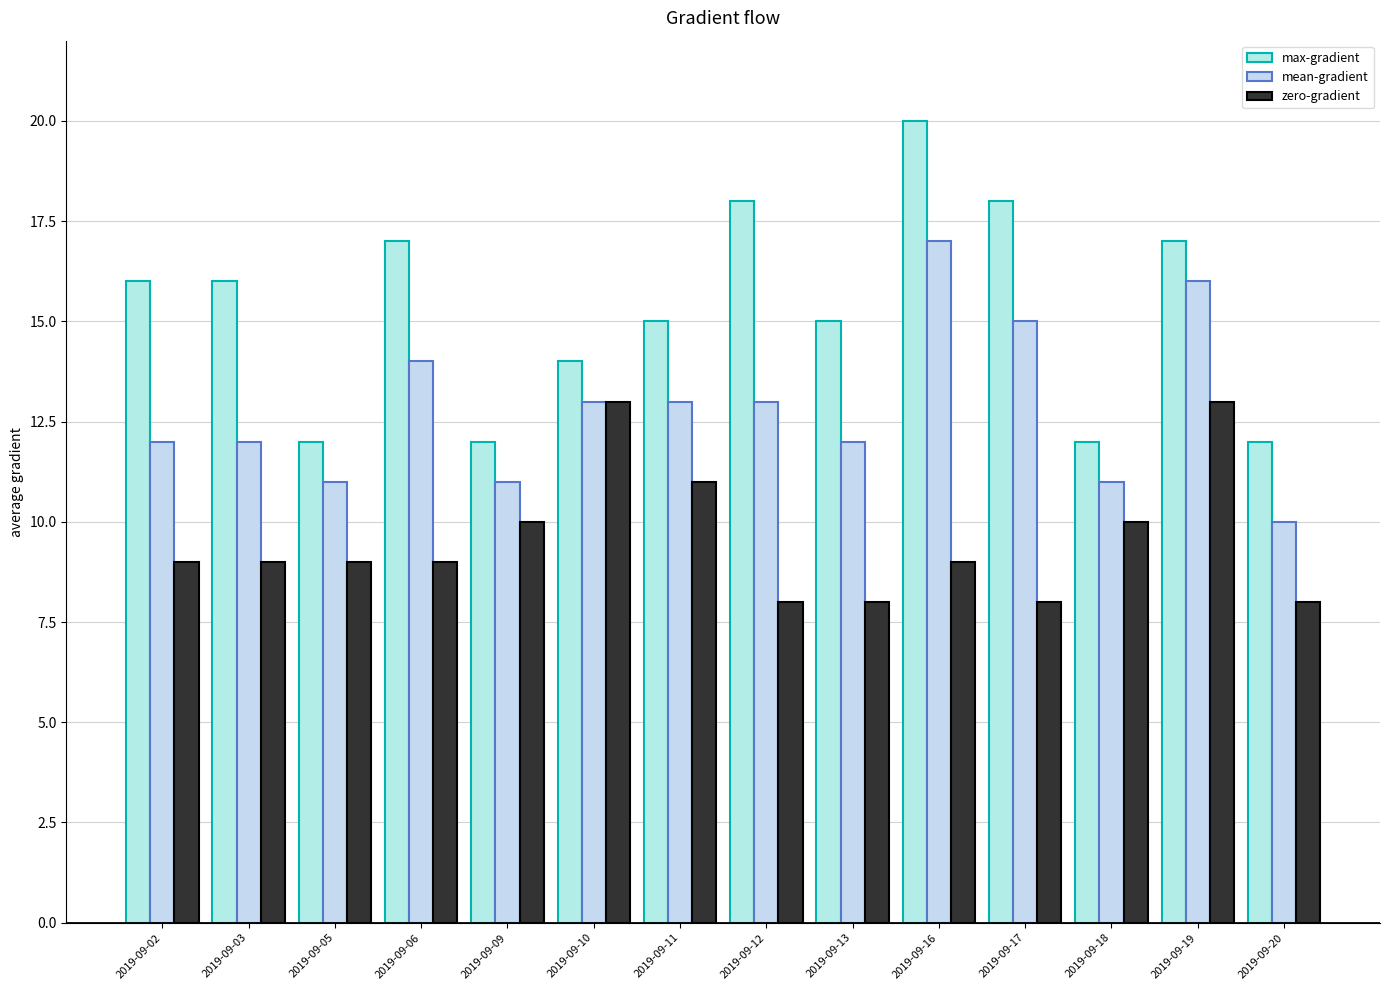

What are all the series names shown in the legend?

max-gradient, mean-gradient, zero-gradient